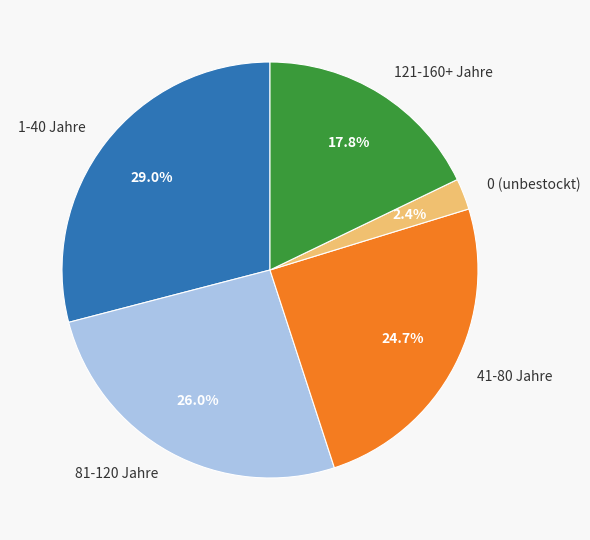

Count the number of slices in the pie.

5